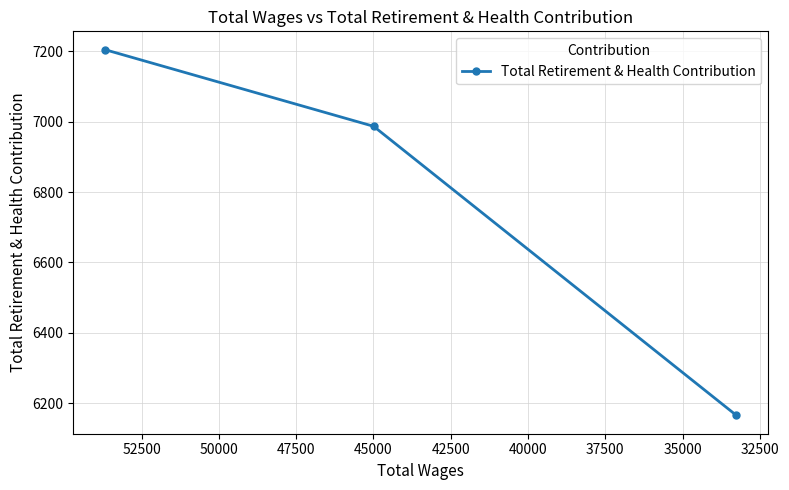

How many values exceed 6987?

1